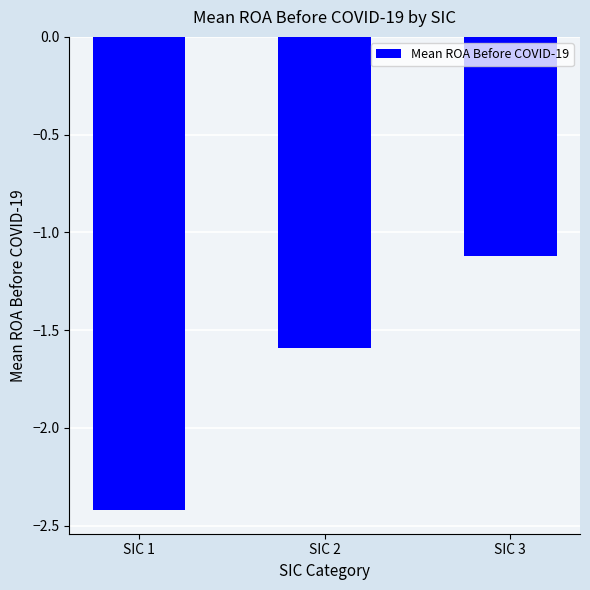

The chart shows a value of -1.5 at SIC 3. True or false?

False